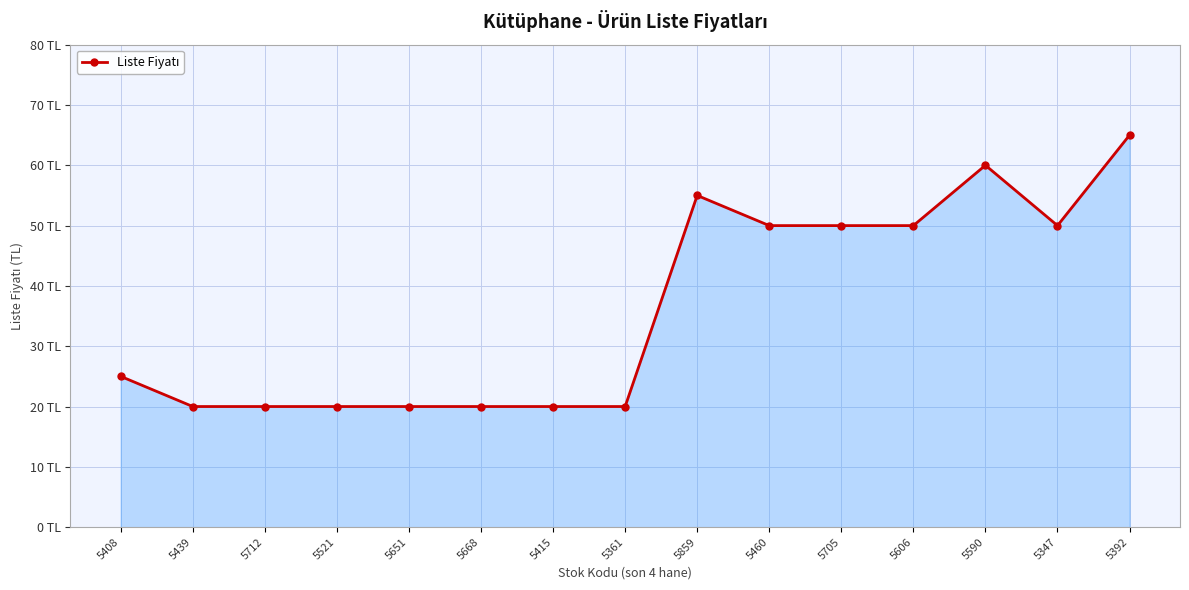

What is the value of the 5th point from the left?

20